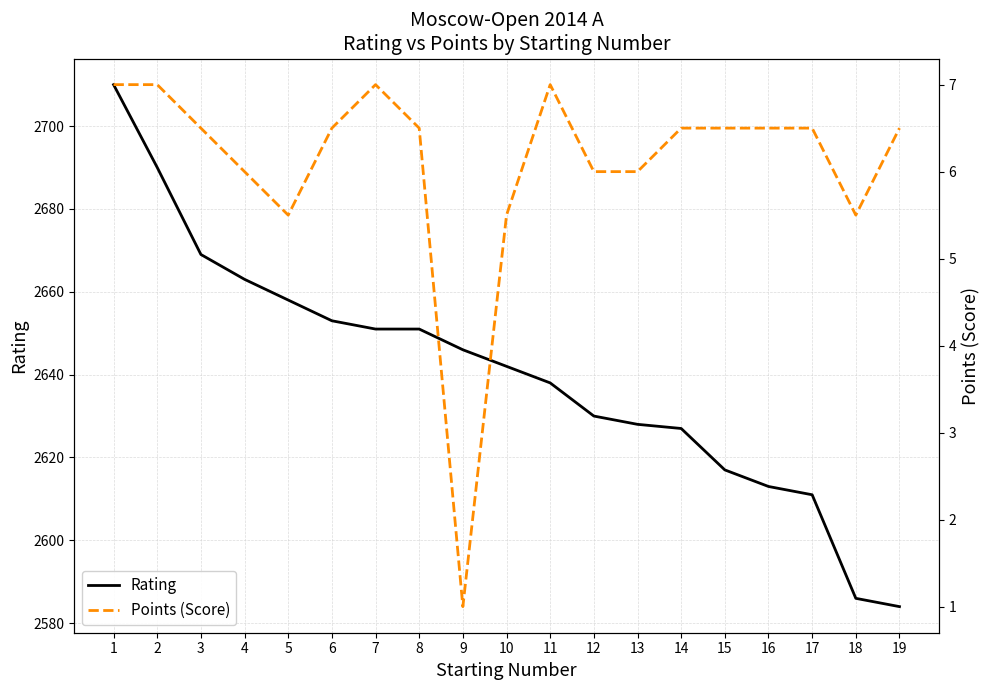

What is the value of the Points (Score) point at the 13th from the left?

6.0